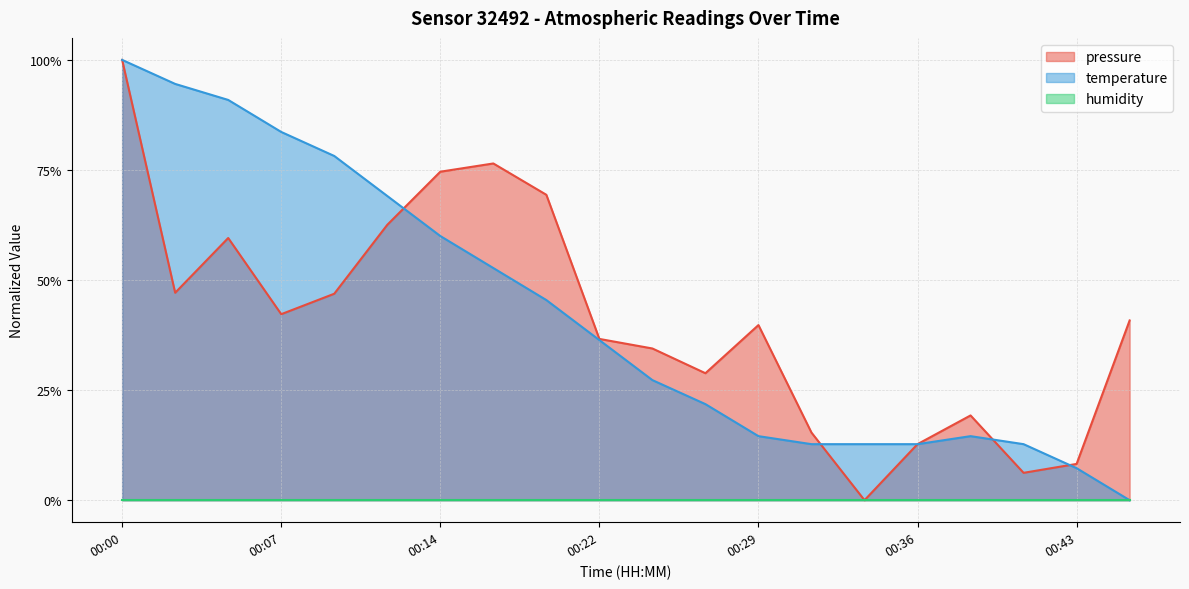

The value of temperature at 00:31 is 0.0. True or false?

False